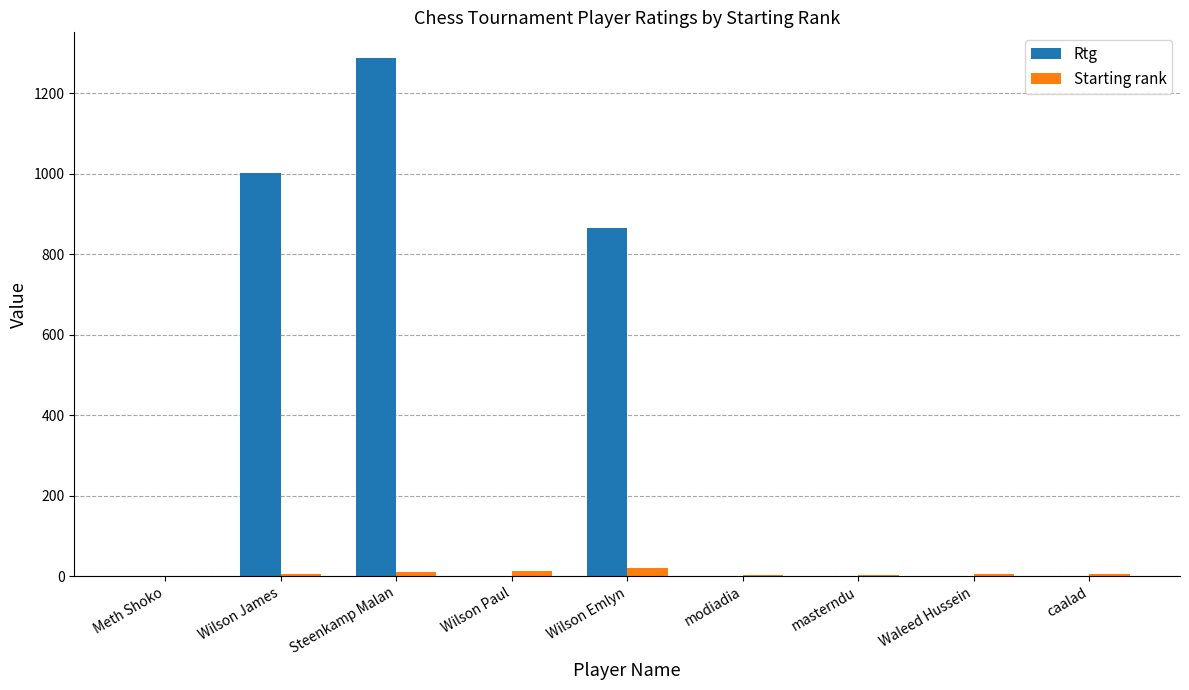

Which category has the highest value in the Rtg series?

Steenkamp Malan